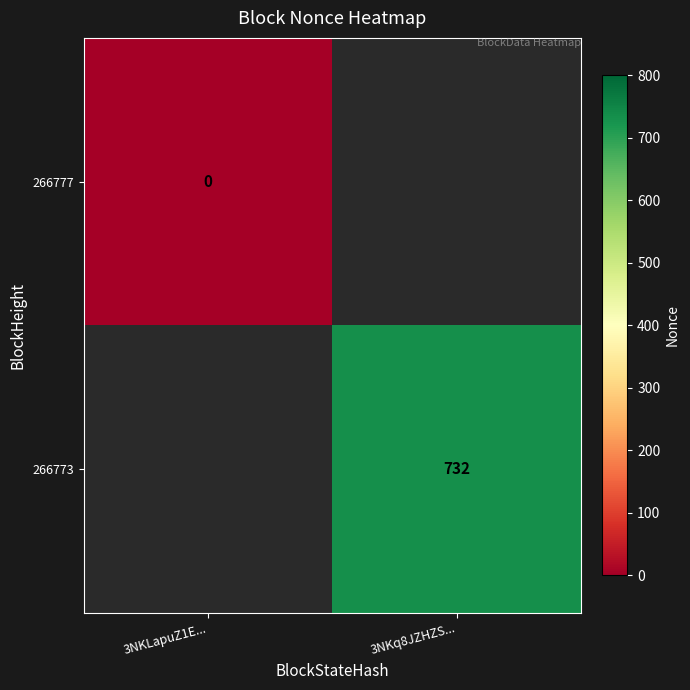

How many series are shown in this chart?

2